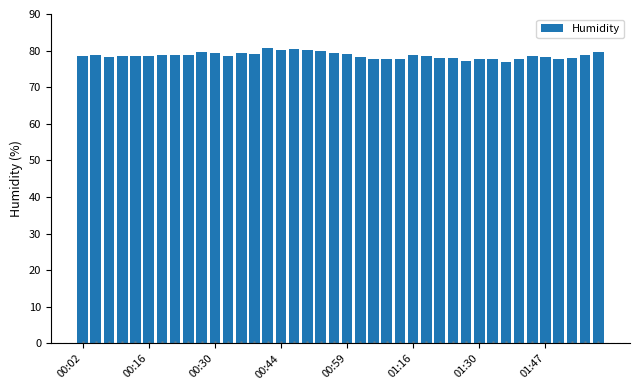

What is the greatest value displayed?

80.7